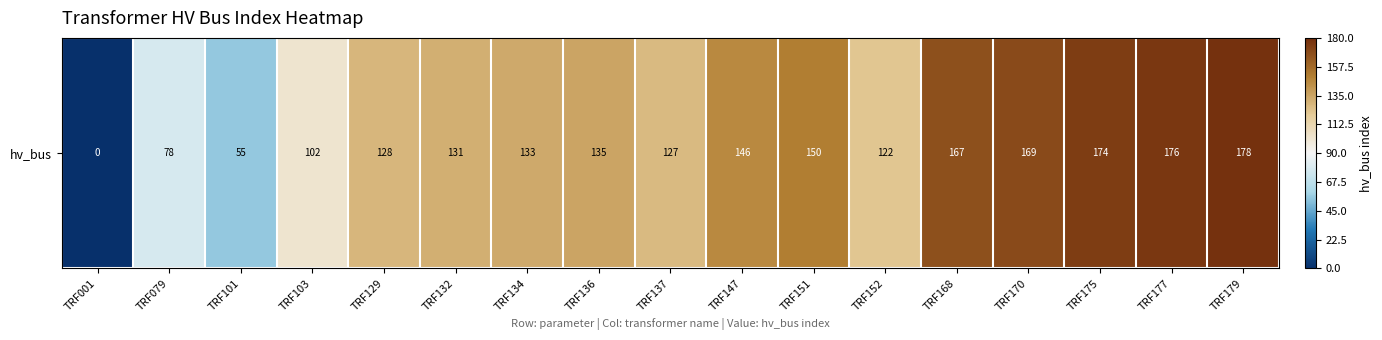

What is the difference between the maximum and minimum values?

178